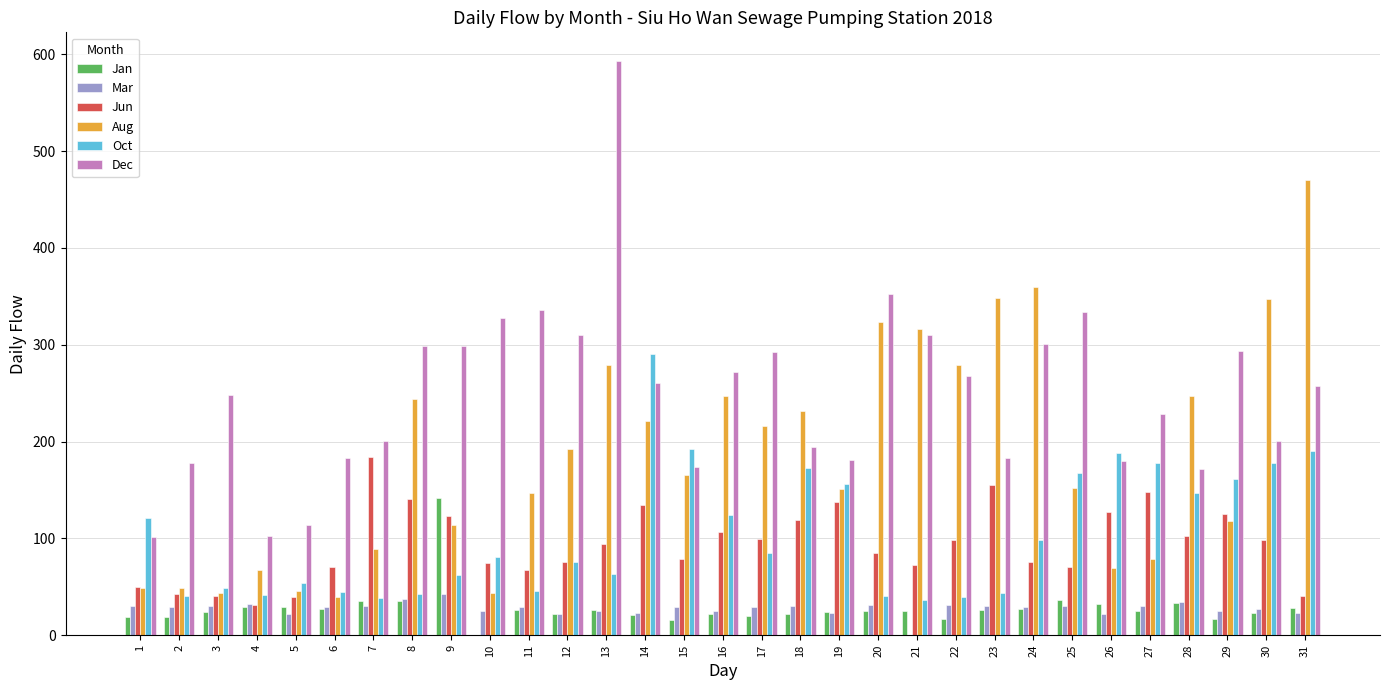

Which series changed the most between 11 and 14?

Oct